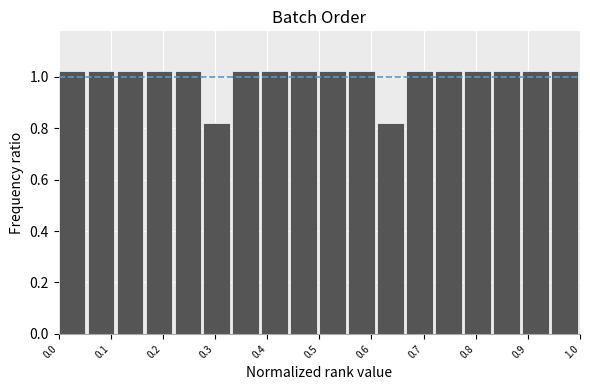

Reading left to right, list every bar in this chart as the range it spans on the x-axis followed by its height. Neither the bar edges nor the heights are printed on the chart, so give them approximately, as read against the axes.

0.00 to 0.06: 1.02
0.06 to 0.11: 1.02
0.11 to 0.17: 1.02
0.17 to 0.22: 1.02
0.22 to 0.28: 1.02
0.28 to 0.33: 0.82
0.33 to 0.39: 1.02
0.39 to 0.44: 1.02
0.44 to 0.50: 1.02
0.50 to 0.56: 1.02
0.56 to 0.61: 1.02
0.61 to 0.67: 0.82
0.67 to 0.72: 1.02
0.72 to 0.78: 1.02
0.78 to 0.83: 1.02
0.83 to 0.89: 1.02
0.89 to 0.94: 1.02
0.94 to 1.00: 1.02